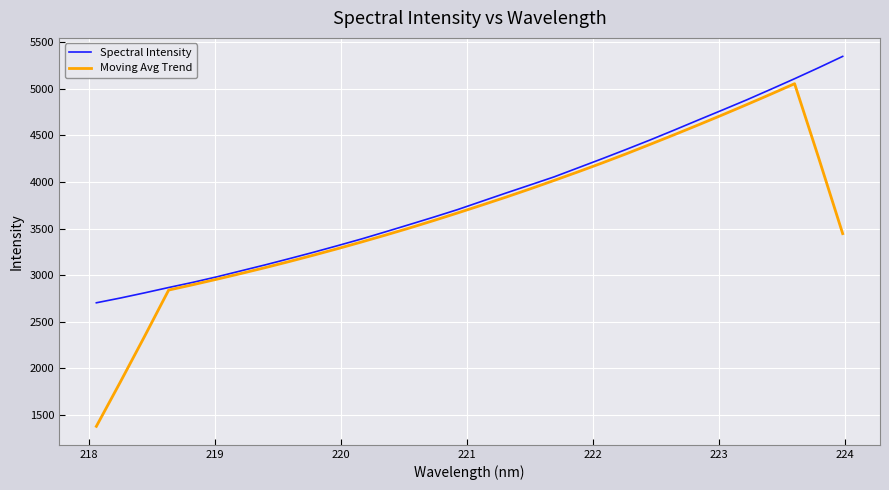

List the series in order of their overall mean, lowest first.

Moving Avg Trend, Spectral Intensity